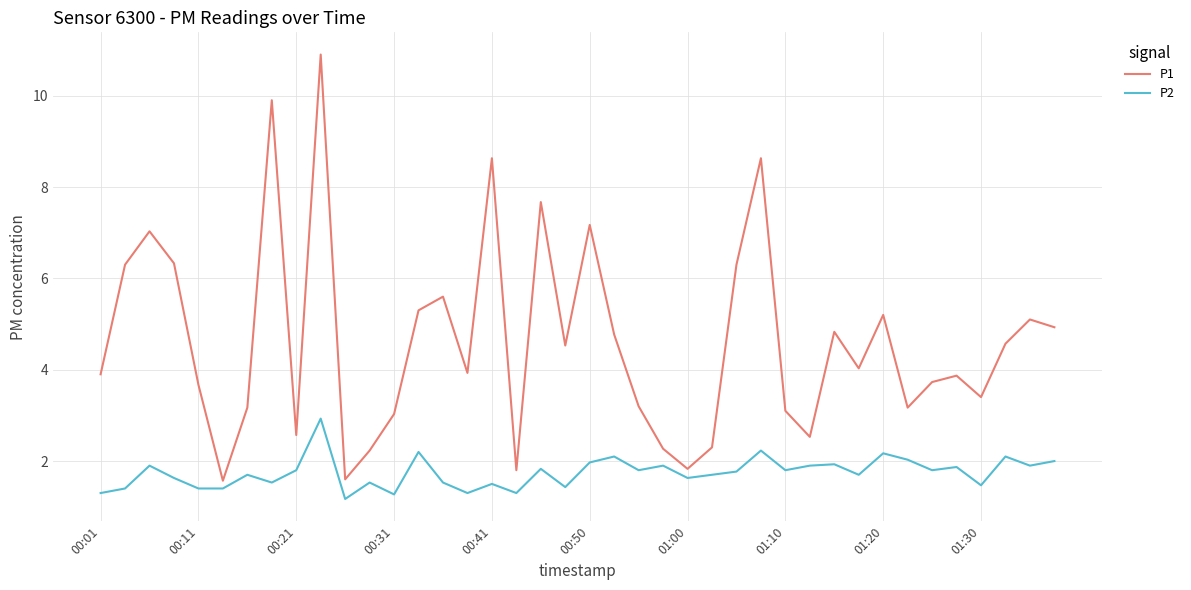

What is the lowest value of the P1 series?

1.6